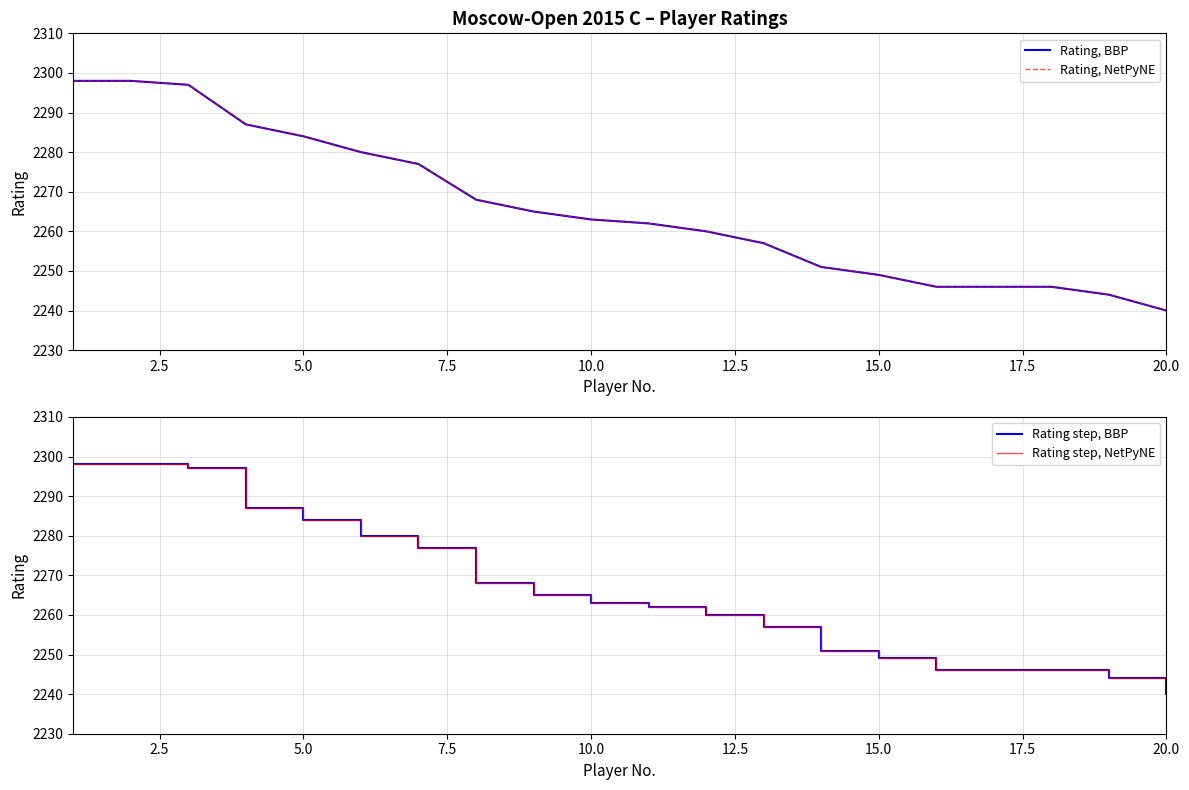

What is the approximate value of Rating, BBP at 2.5?

2298